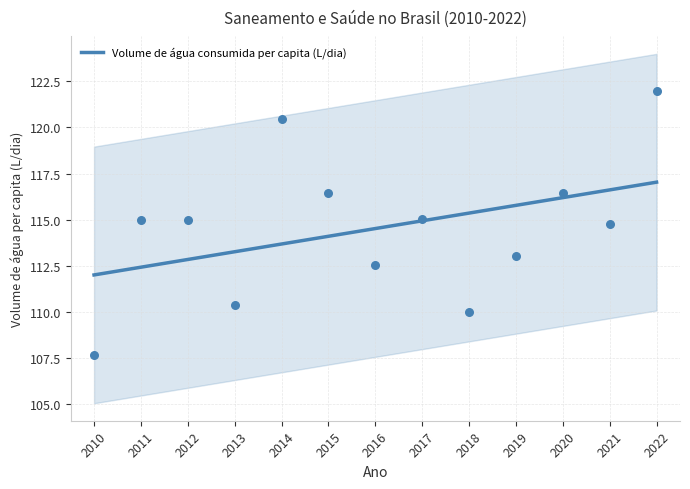

What is the change in value from 2013 to 2022?

+3.8